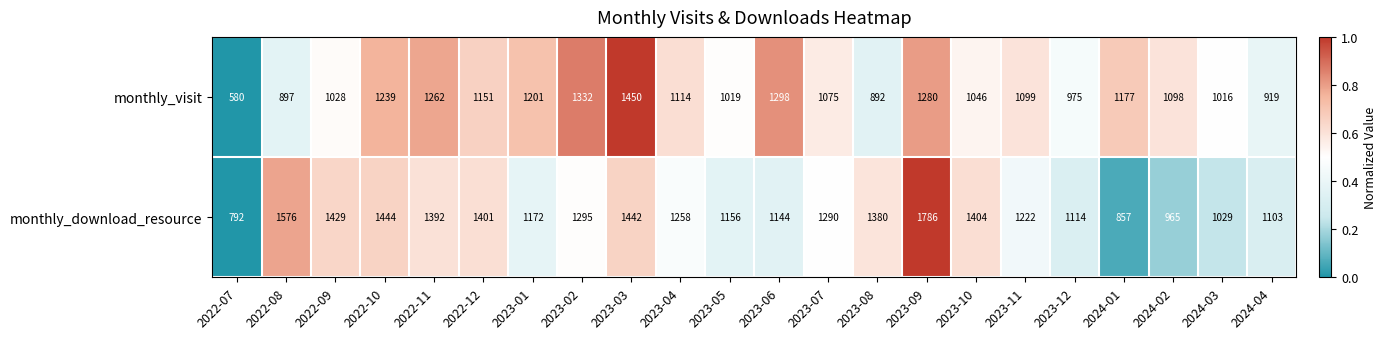

Read the monthly_visit value at 2023-10, to the nearest 50.

1050